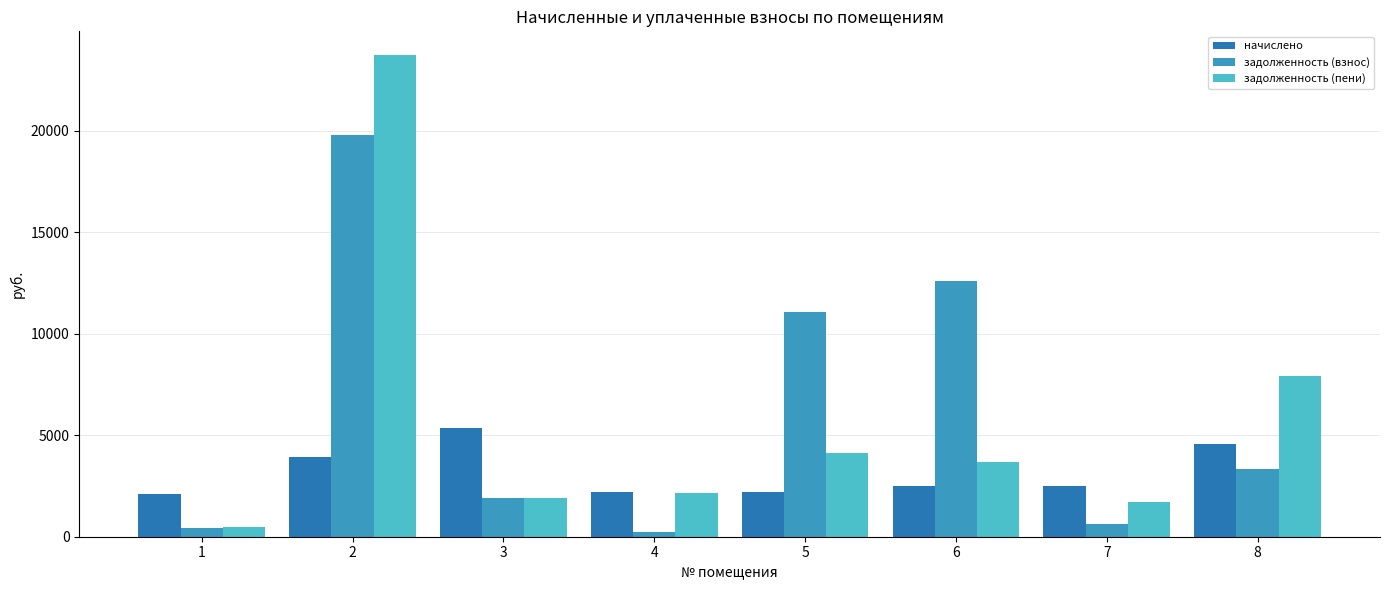

Are the bars grouped side by side (vs. stacked)?

Yes